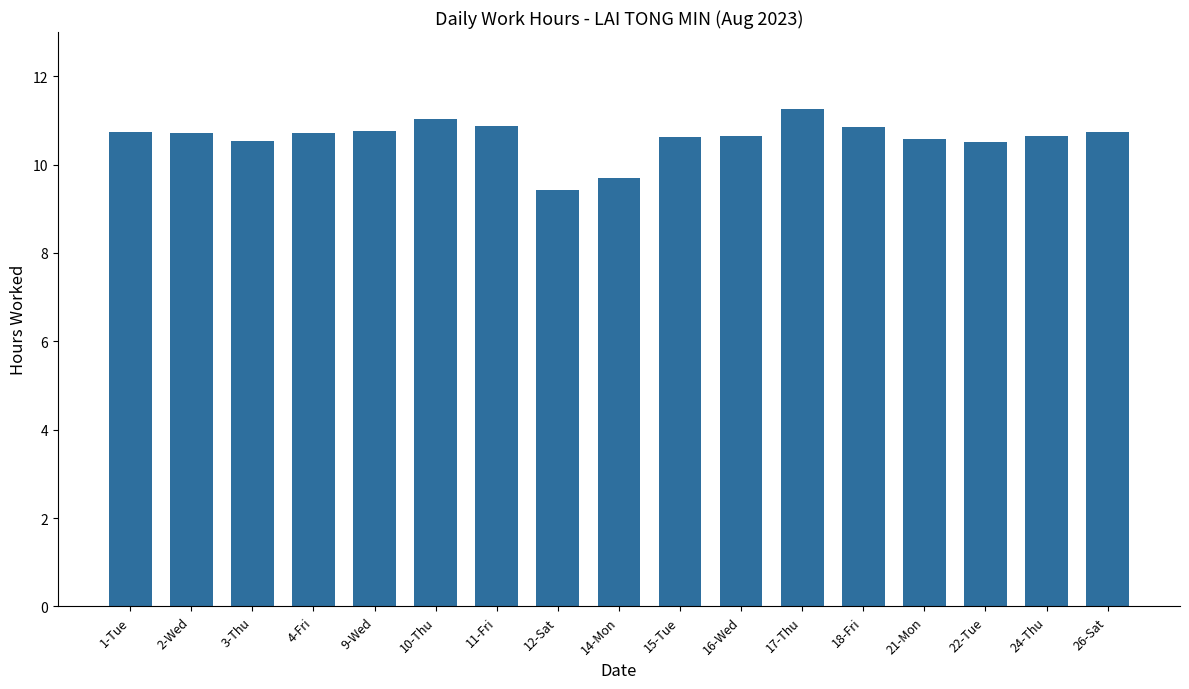

The chart shows a value of 3.2 at 10-Thu. True or false?

False